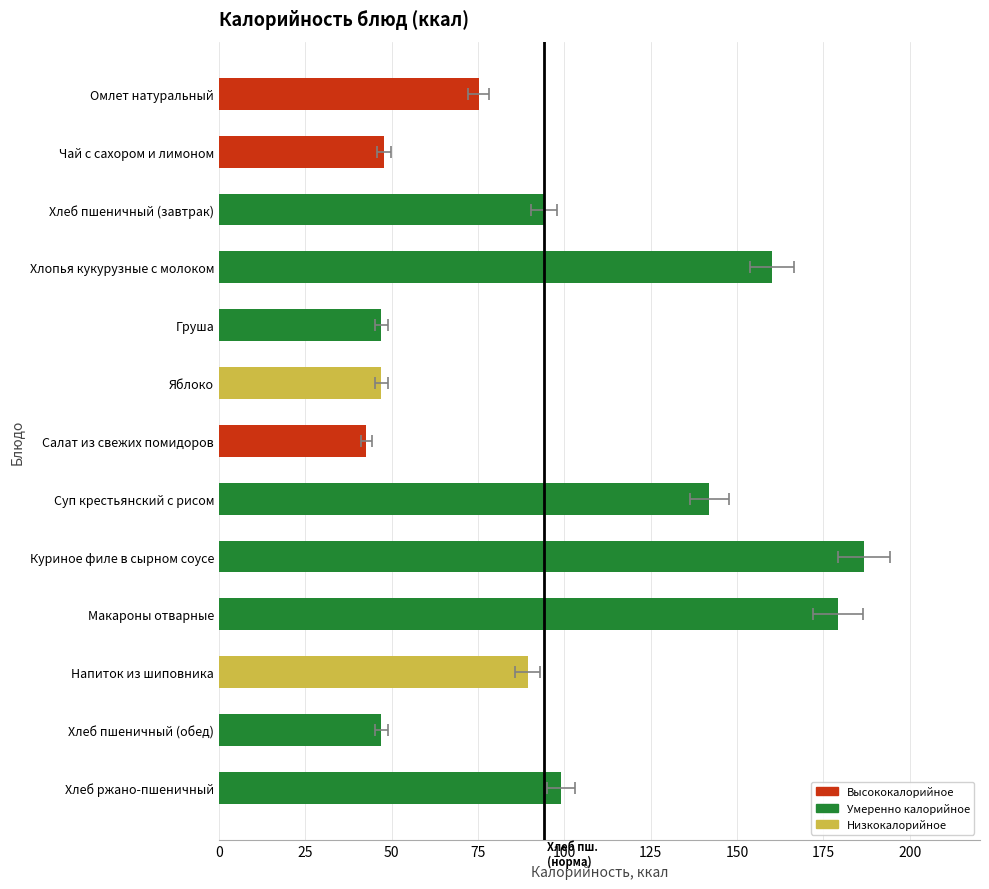

Reading right to left, list all the values displayed in this chart.

99.0	47.0	89.3	179.1	186.7	141.9	42.7	47.0	47.0	160.0	94.0	47.8	75.2